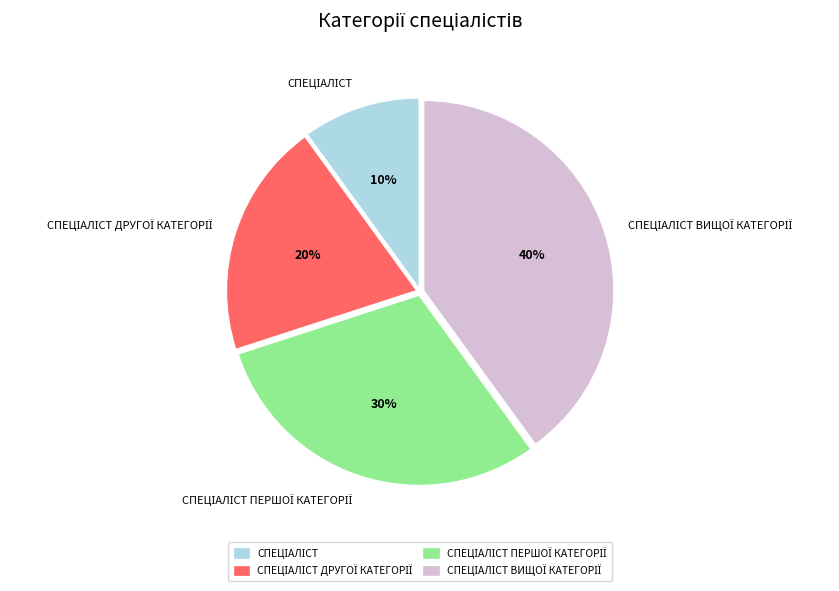

Does any single category account for the majority?

No